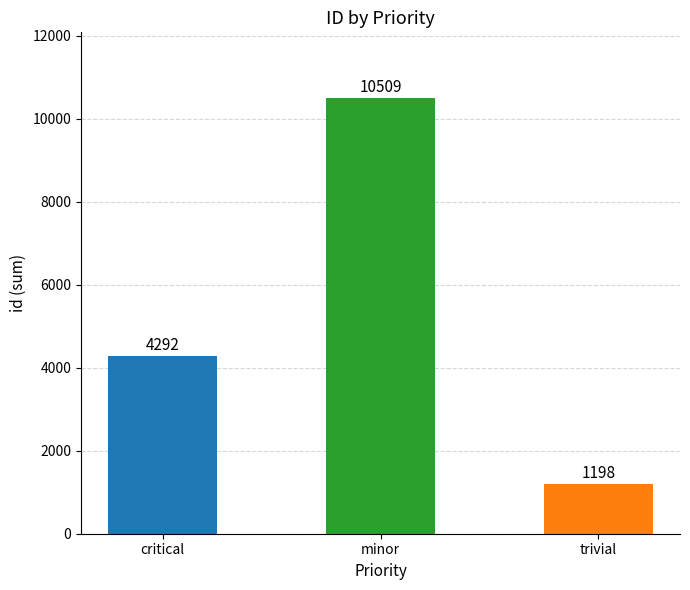

What is the difference between the maximum and minimum values?

9311